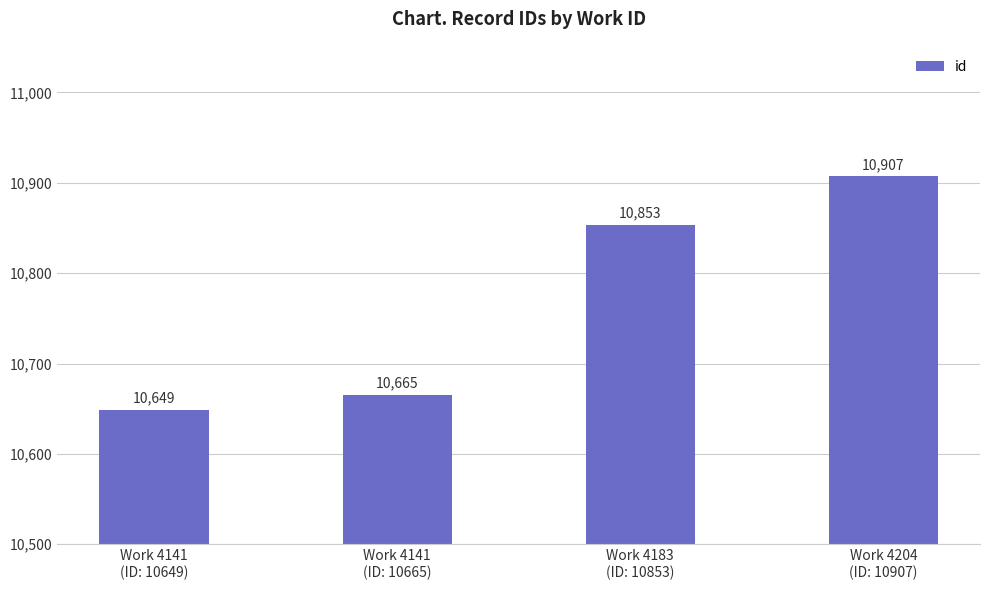

Does the chart contain any negative values?

No